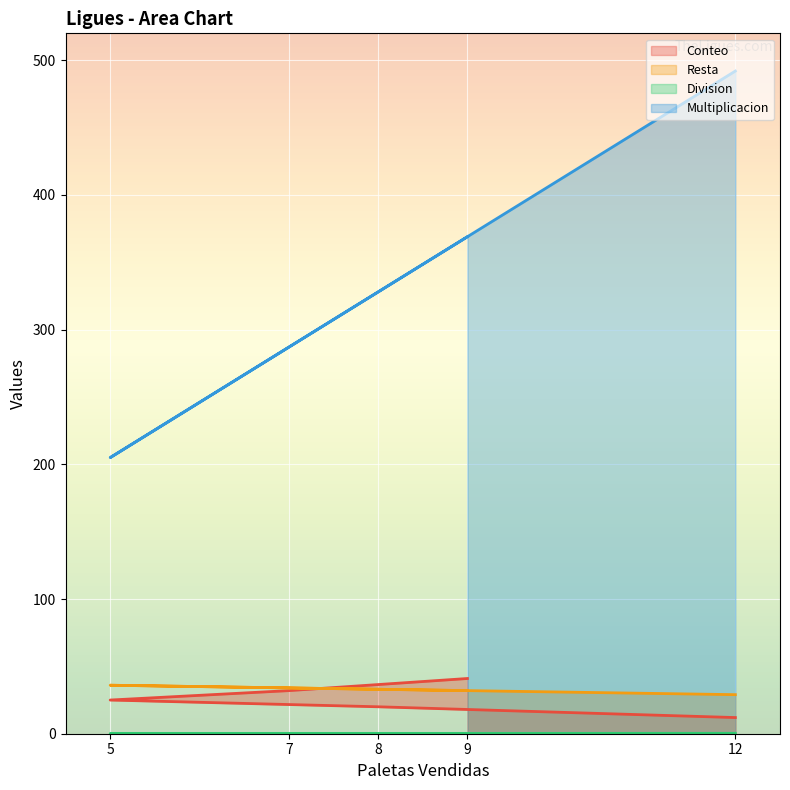

True or false: Division and Multiplicacion cross at least once.

False